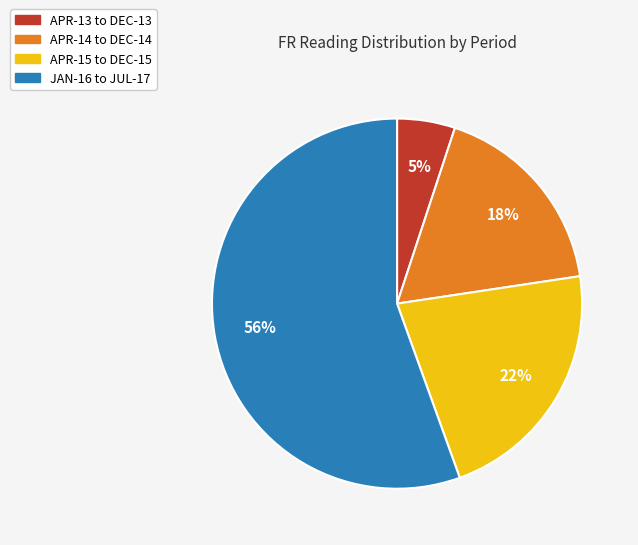

Does any single category account for the majority?

Yes